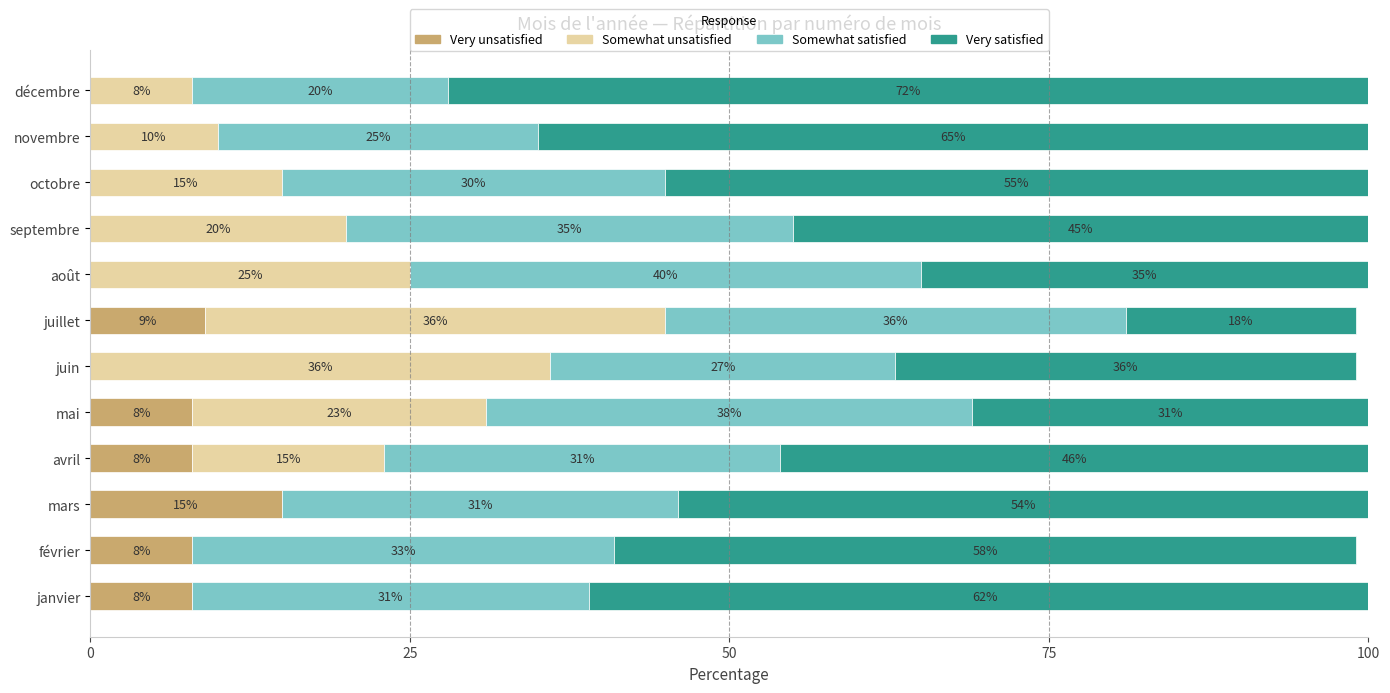

What is the total value across all series at octobre?

100